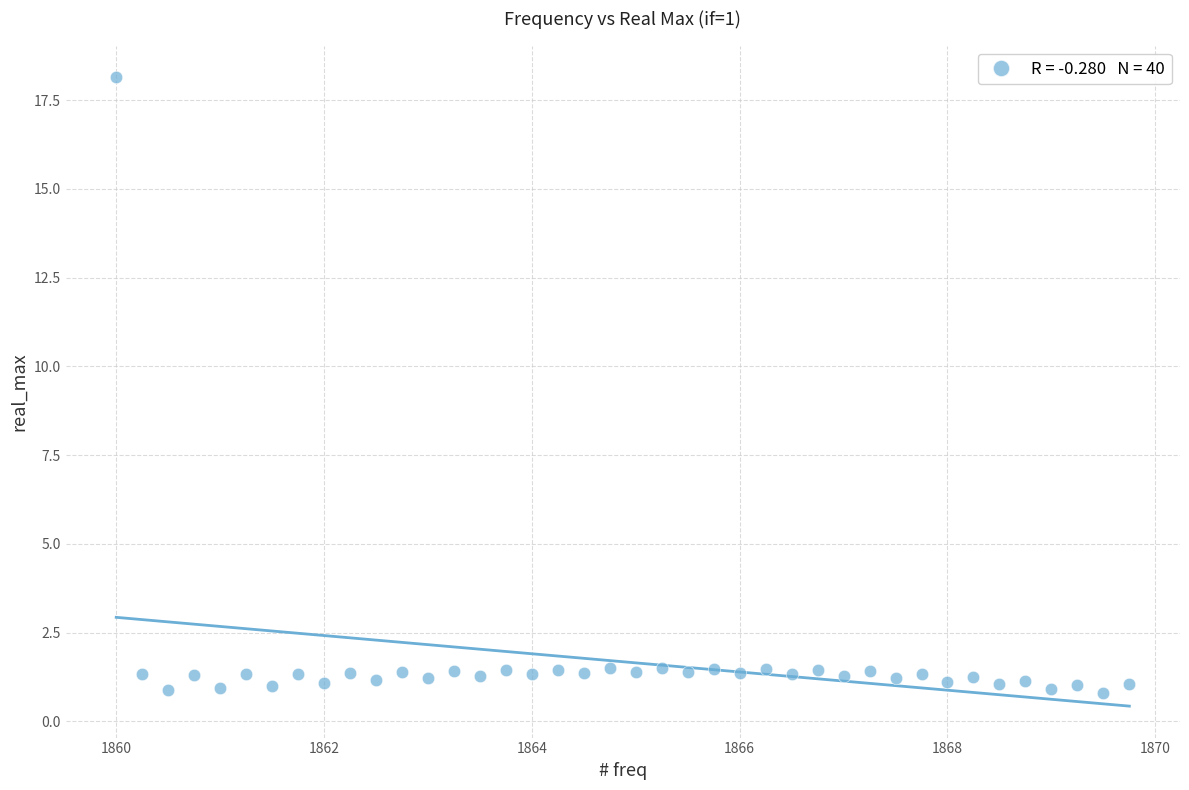

What is the range of Y values (max minus min)?

17.3